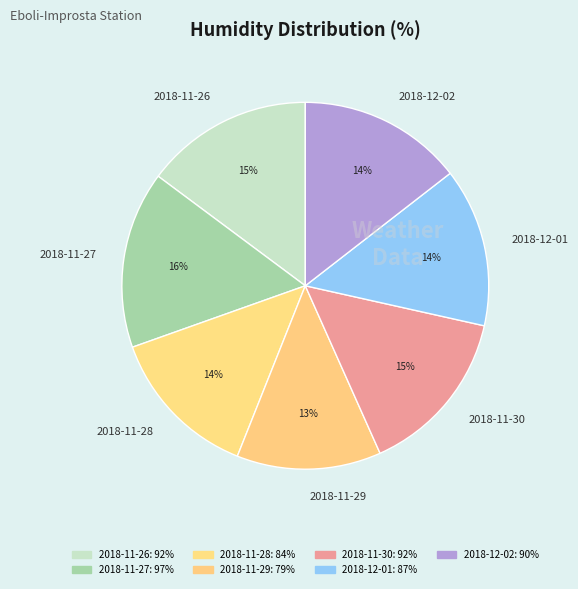

True or false: 2018-11-27 accounts for 16% of the total.

True